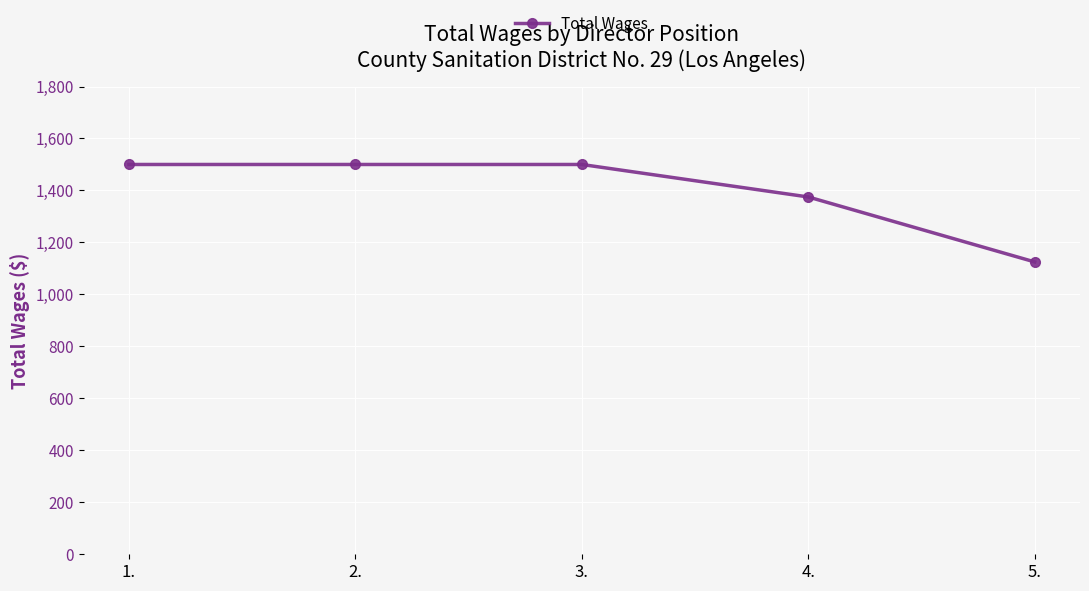

What is the smallest value displayed?

1125